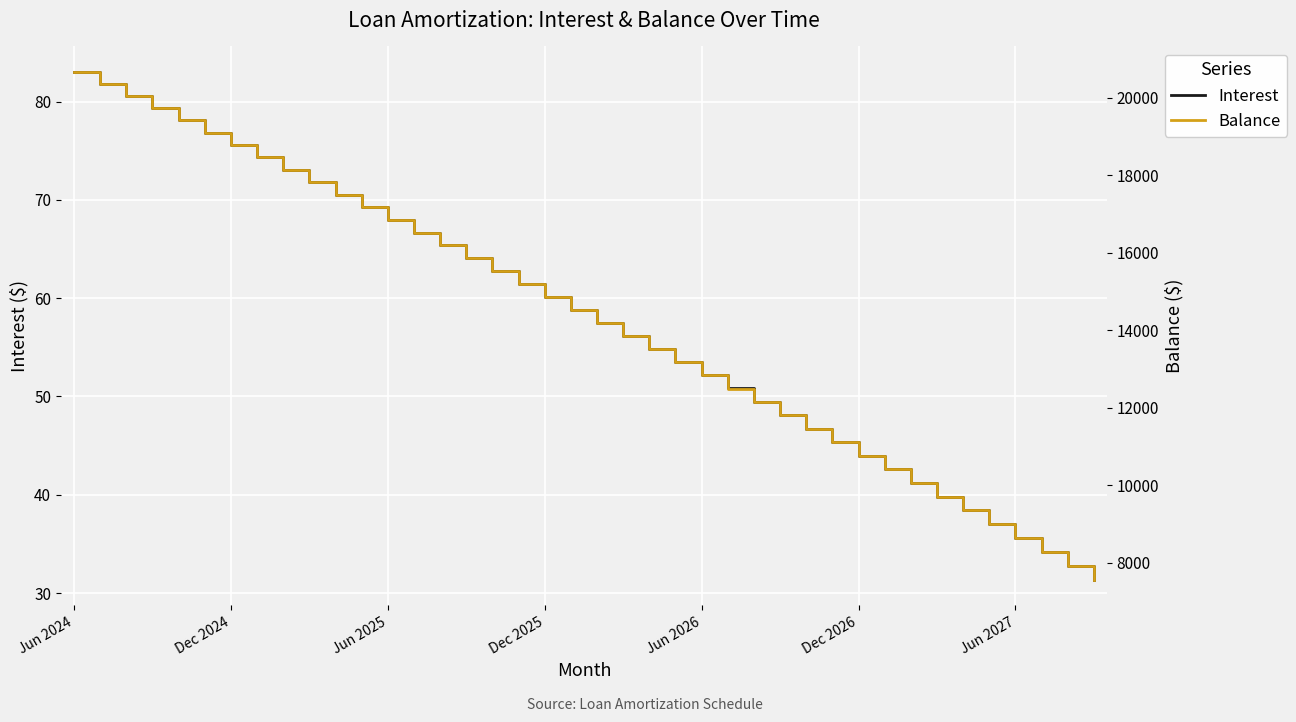

Reading right to left, transcribe all the data shown in this chart.

Interest: 31.3	32.8	34.2	35.6	37.0	38.4	39.8	41.2	42.6	44.0	45.4	46.7	48.1	49.5	50.8	52.2	53.5	54.9	56.2	57.5	58.8	60.2	61.5	62.8	64.1	65.4	66.7	68.0	69.2	70.5	71.8	73.1	74.3	75.6	76.8	78.1	79.3	80.6	81.8	83.0
Balance: 7553.0	7915.0	8276.0	8635.0	8993.0	9349.0	9704.0	10058.0	10410.0	10761.0	11110.0	11458.0	11805.0	12150.0	12494.0	12837.0	13178.0	13518.0	13857.0	14194.0	14530.0	14865.0	15198.0	15530.0	15861.0	16190.0	16518.0	16845.0	17170.0	17494.0	17817.0	18139.0	18459.0	18778.0	19096.0	19413.0	19728.0	20042.0	20355.0	20667.0